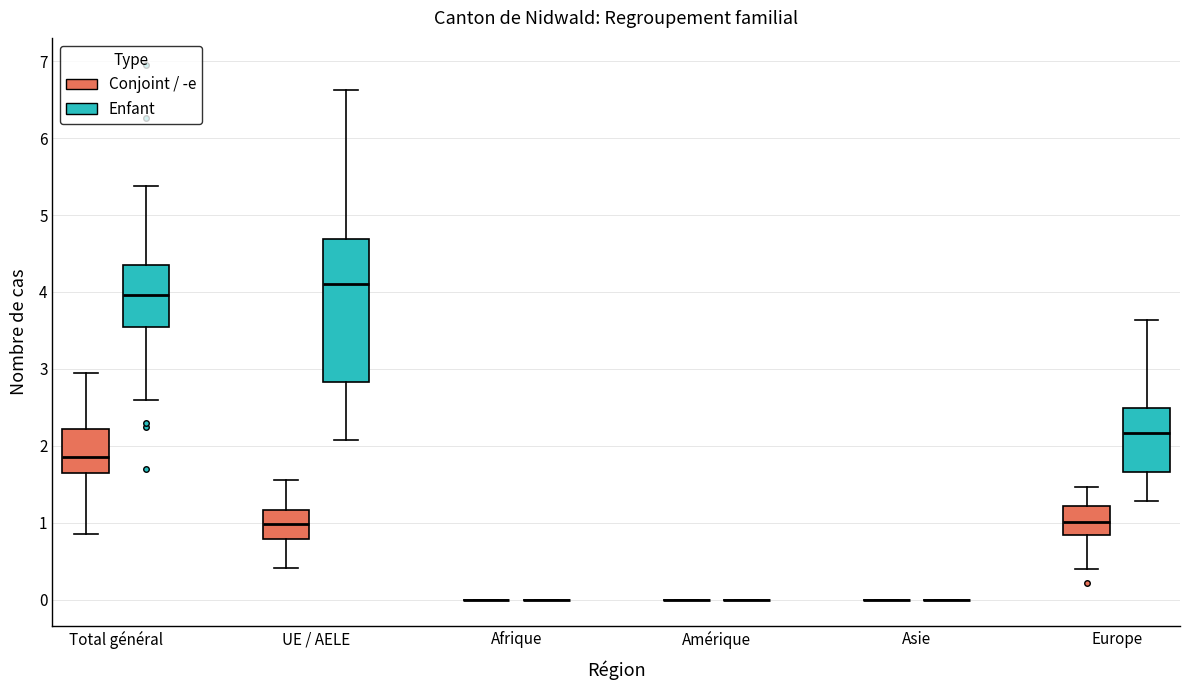

Comparing the boxes themselves (not the whiskers), which one is the tallest?

UE / AELE (Enfant)